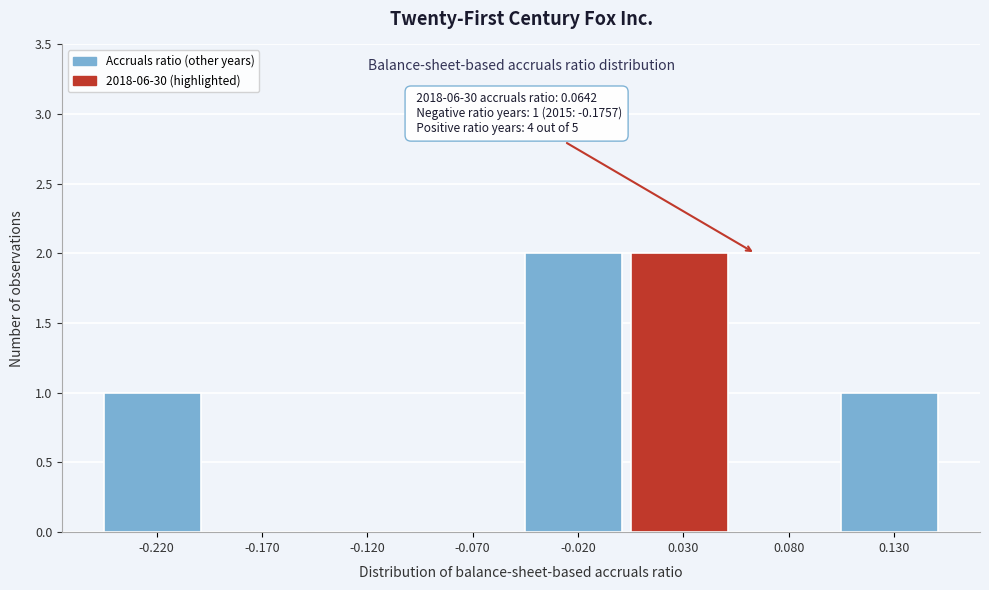

Reading right to left, transcribe all the data shown in this chart.

0.130=1	0.080=0	0.030=2	-0.020=2	-0.070=0	-0.120=0	-0.170=0	-0.220=1